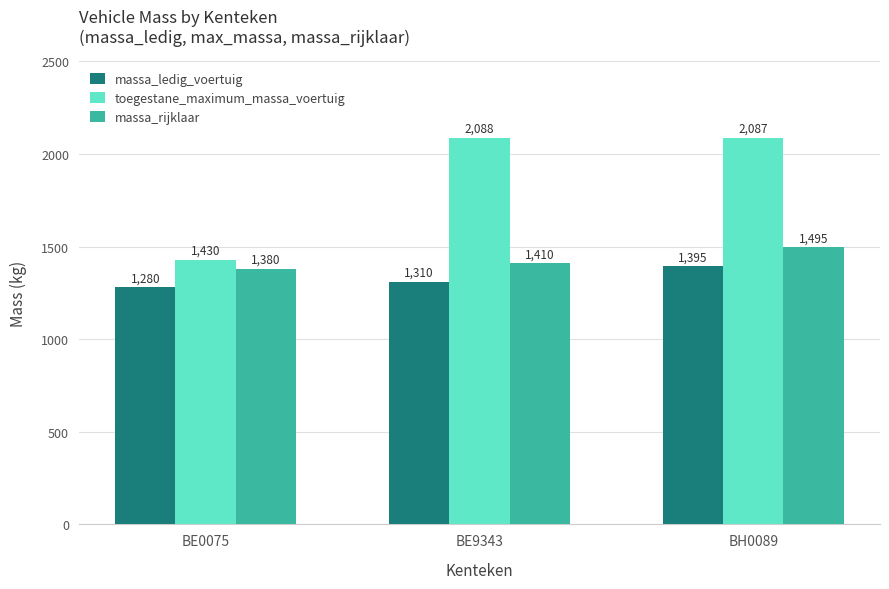

Between BE0075 and BH0089, which series saw the biggest shift?

toegestane_maximum_massa_voertuig